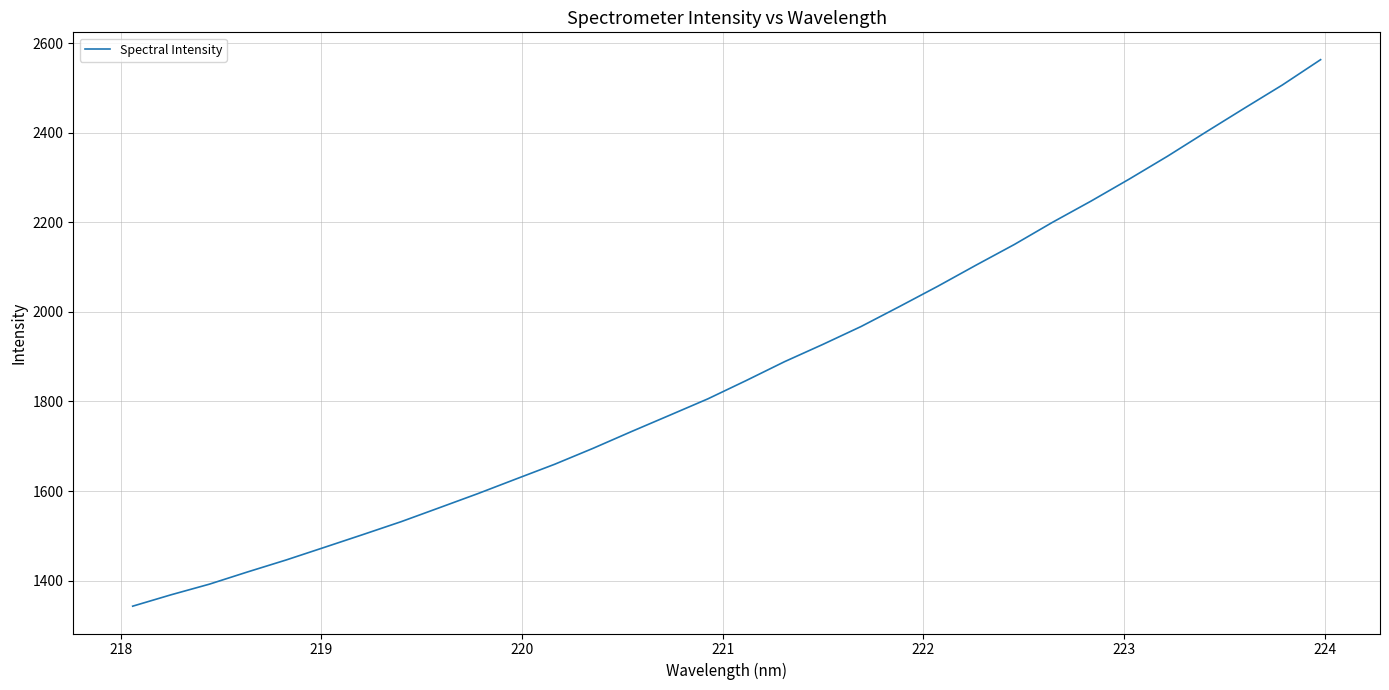

What is the greatest value displayed?

2562.9